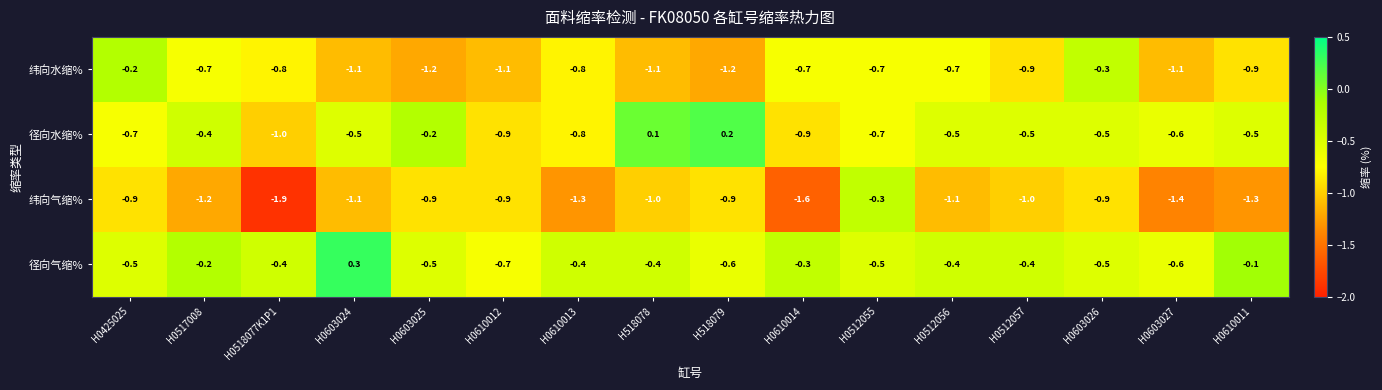

List the series in order of their peak value, highest first.

径向气缩%, 径向水缩%, 纬向水缩%, 纬向气缩%